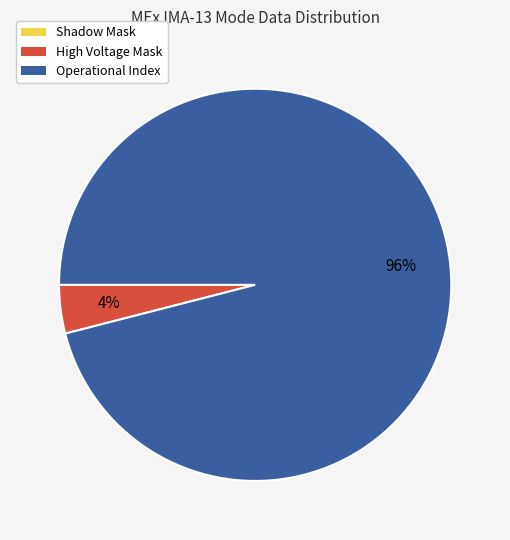

What is the largest slice in the pie chart?

Operational Index